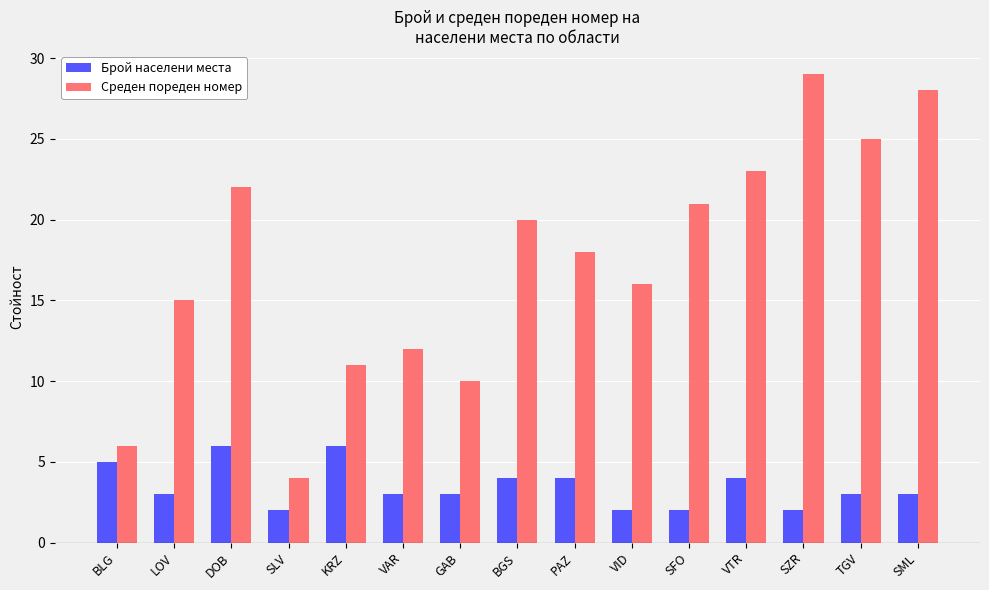

Is the value of Среден пореден номер at LOV greater than the value of Брой населени места at VID?

Yes